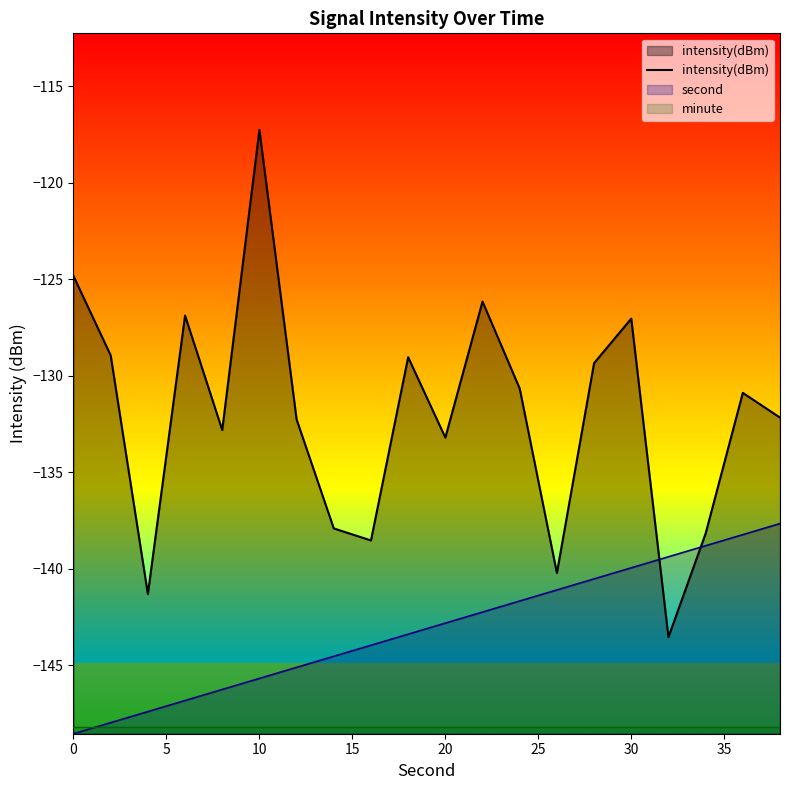

True or false: there are more than 0 points higher than both neighbors.

True